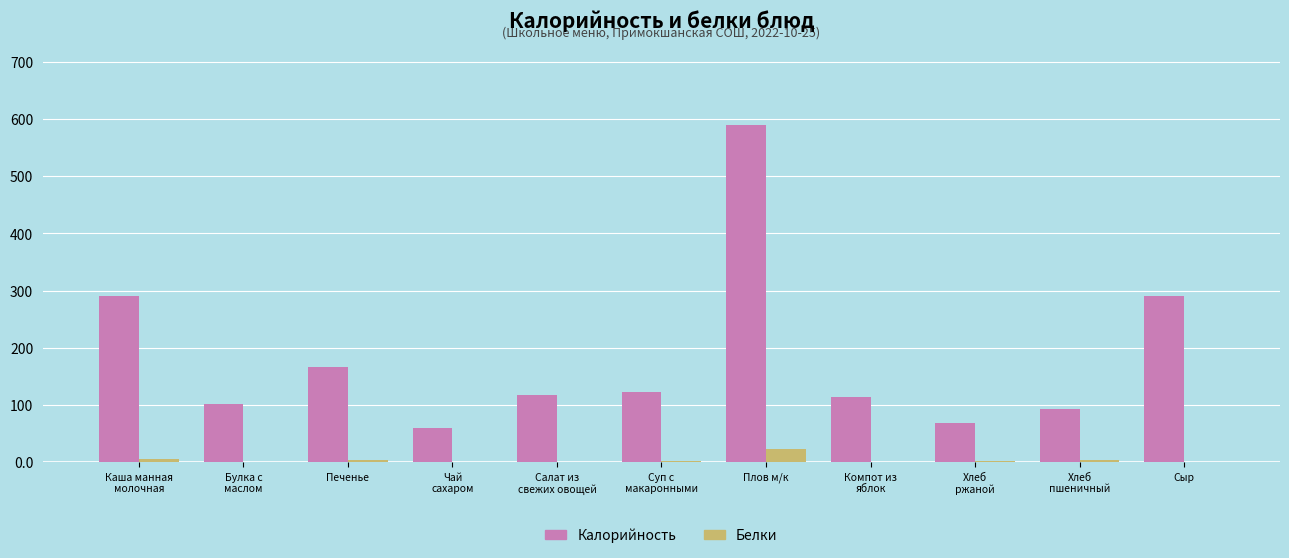

Which series has the largest total across all categories?

Калорийность